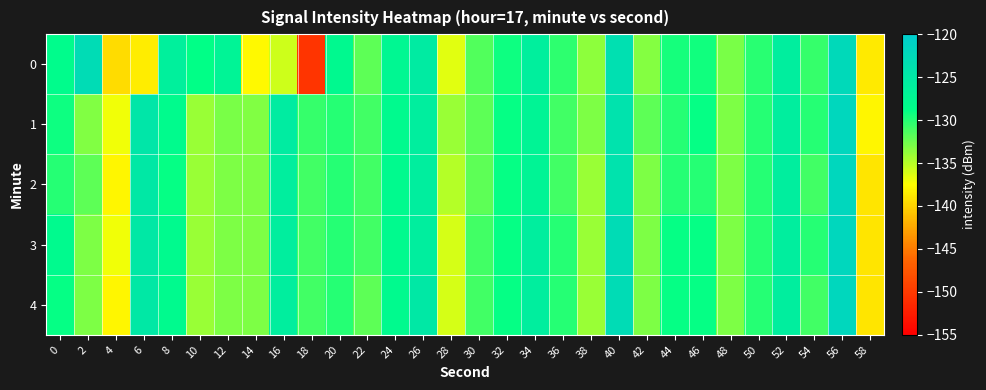

How many categories are shown in the chart?

30